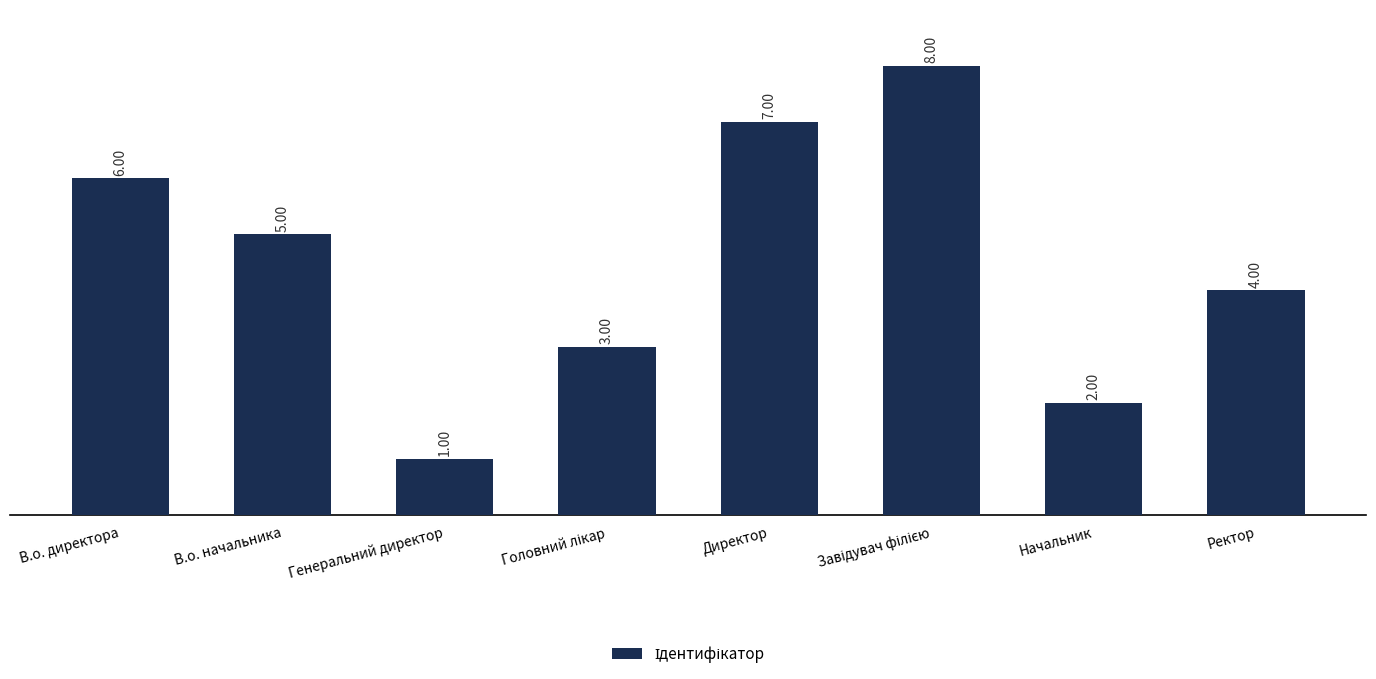

The value at В.о. начальника is 9. True or false?

False